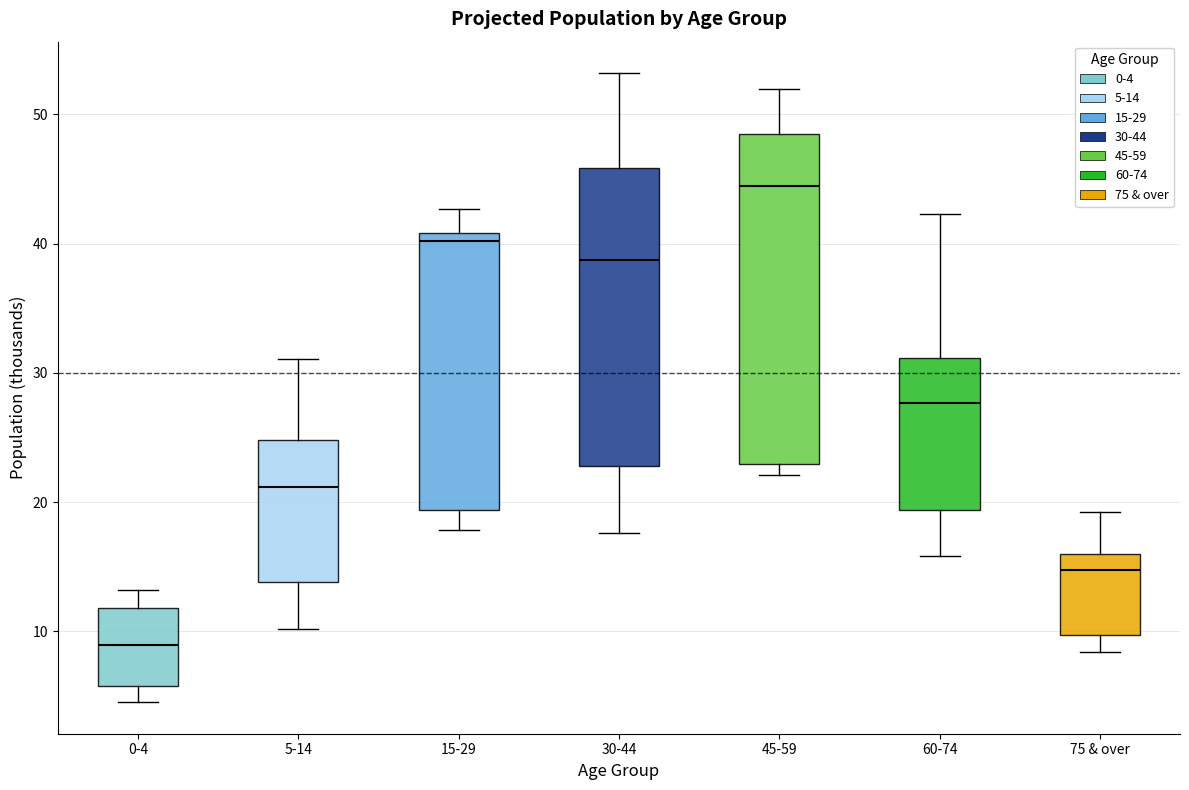

Where does the lower whisker of the box for 30-44 end on the y-axis? The values are not printed on the chart, so give them approximately, as read against the axis.

18